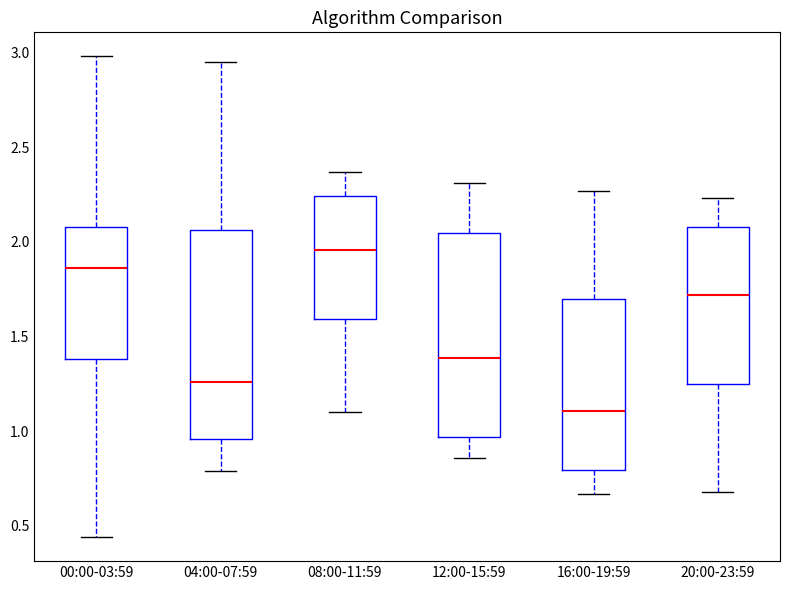

Reading left to right, read every box against the y-axis: the position of its median line, the range the box covers, and the ends of its whiskers. The values are not printed on the chart, so give them approximately, as read against the axis.

00:00-03:59: median 1.85, box 1.40 to 2.10, whiskers 0.45 to 3.00
04:00-07:59: median 1.25, box 0.95 to 2.05, whiskers 0.80 to 2.95
08:00-11:59: median 1.95, box 1.60 to 2.25, whiskers 1.10 to 2.35
12:00-15:59: median 1.40, box 0.95 to 2.05, whiskers 0.85 to 2.30
16:00-19:59: median 1.10, box 0.80 to 1.70, whiskers 0.65 to 2.25
20:00-23:59: median 1.70, box 1.25 to 2.10, whiskers 0.70 to 2.25